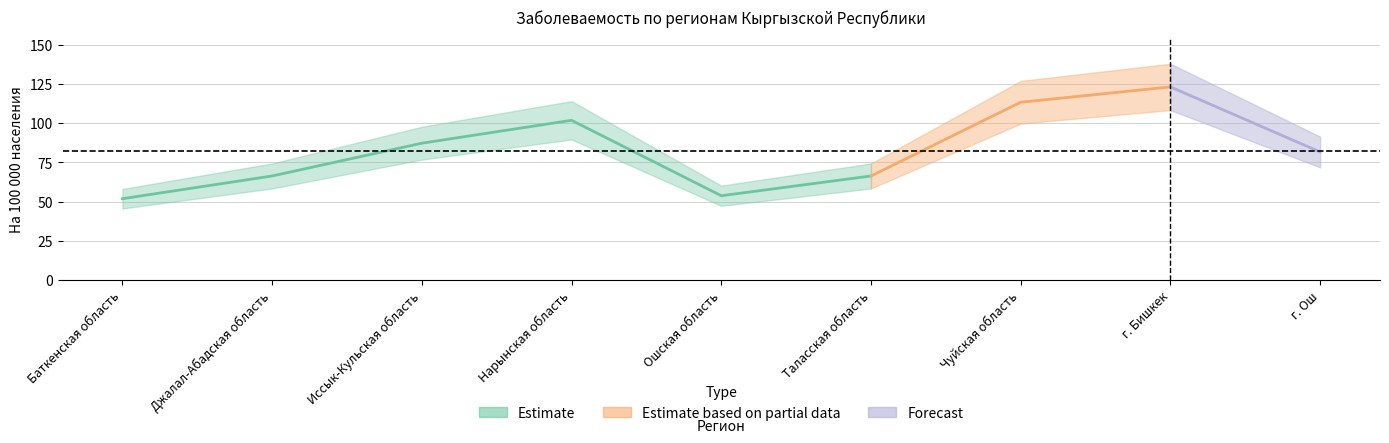

Reading right to left, list all the values displayed in this chart.

81.7	123.2	113.4	66.4	53.8	101.9	87.3	66.4	51.9